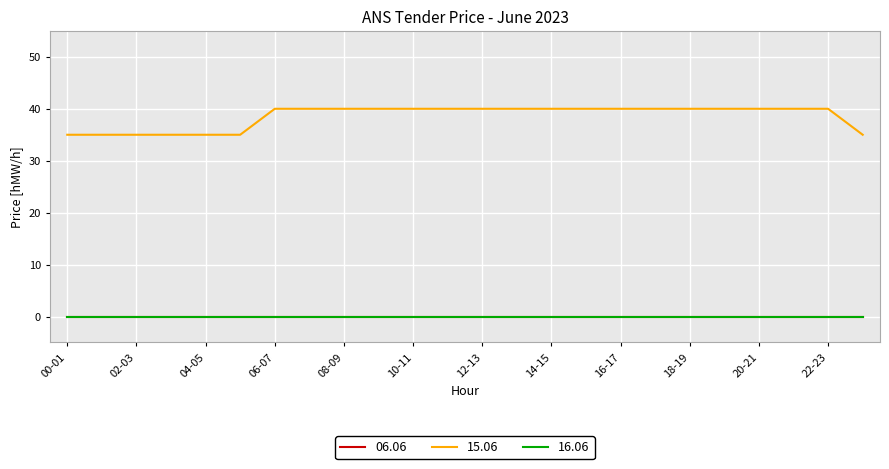

At which category does the chart reach its minimum across all series?

00-01